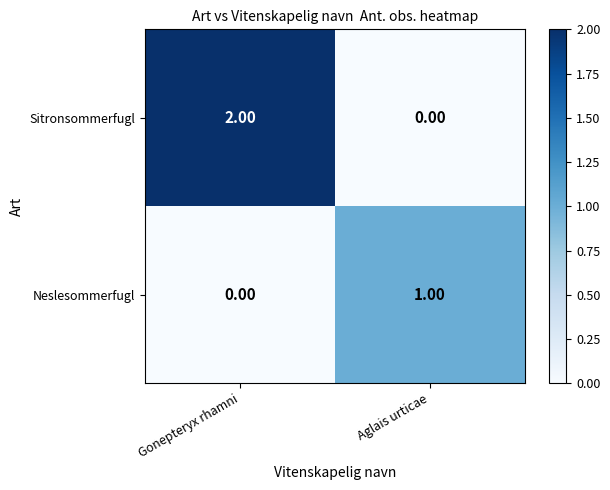

Which series has the widest spread of values?

Sitronsommerfugl